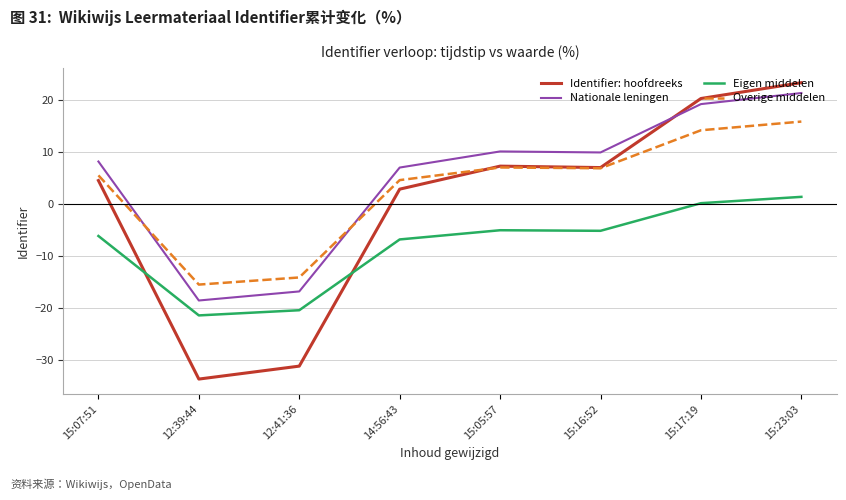

List the series in order of their peak value, lowest first.

Eigen middelen, Overige middelen, Nationale leningen, Identifier: hoofdreeks